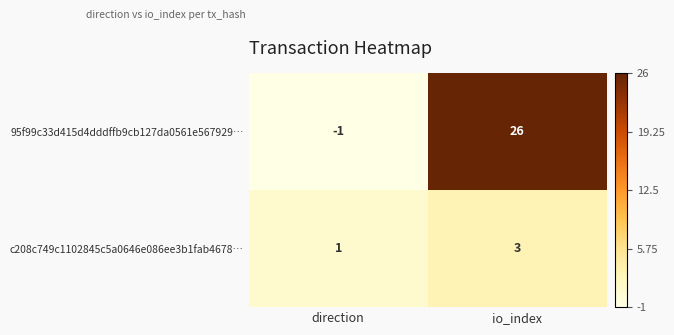

What is the greatest value displayed?

26